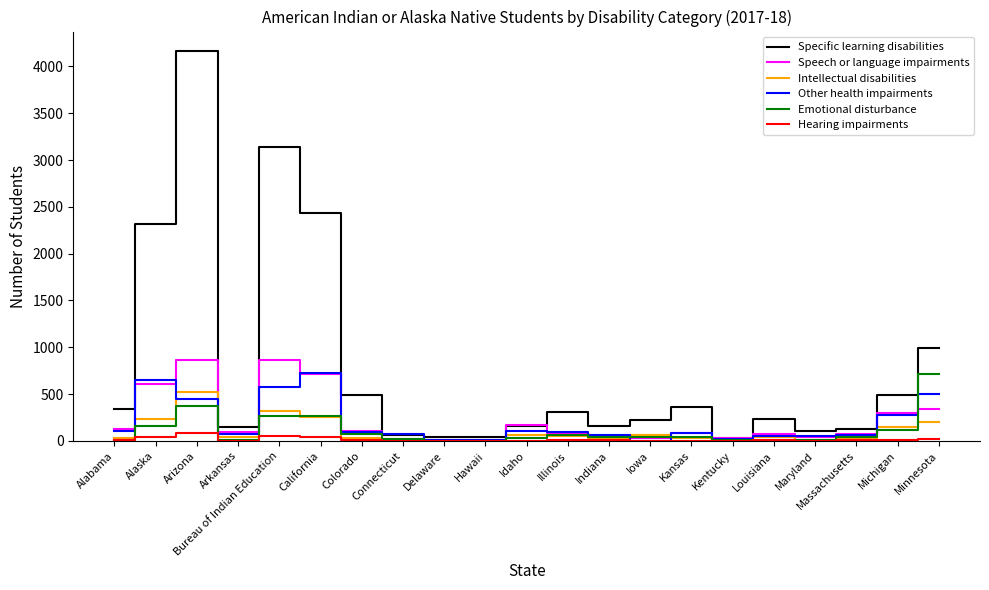

What is the total value across all series at Alabama?

620